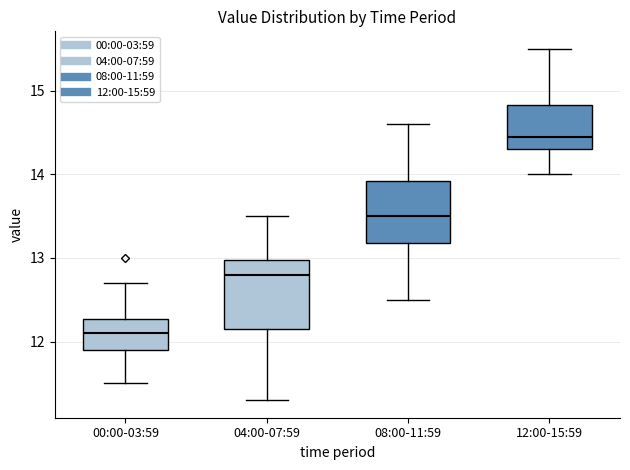

Where does the lower whisker of the box for 04:00-07:59 end on the y-axis? The values are not printed on the chart, so give them approximately, as read against the axis.

11.3